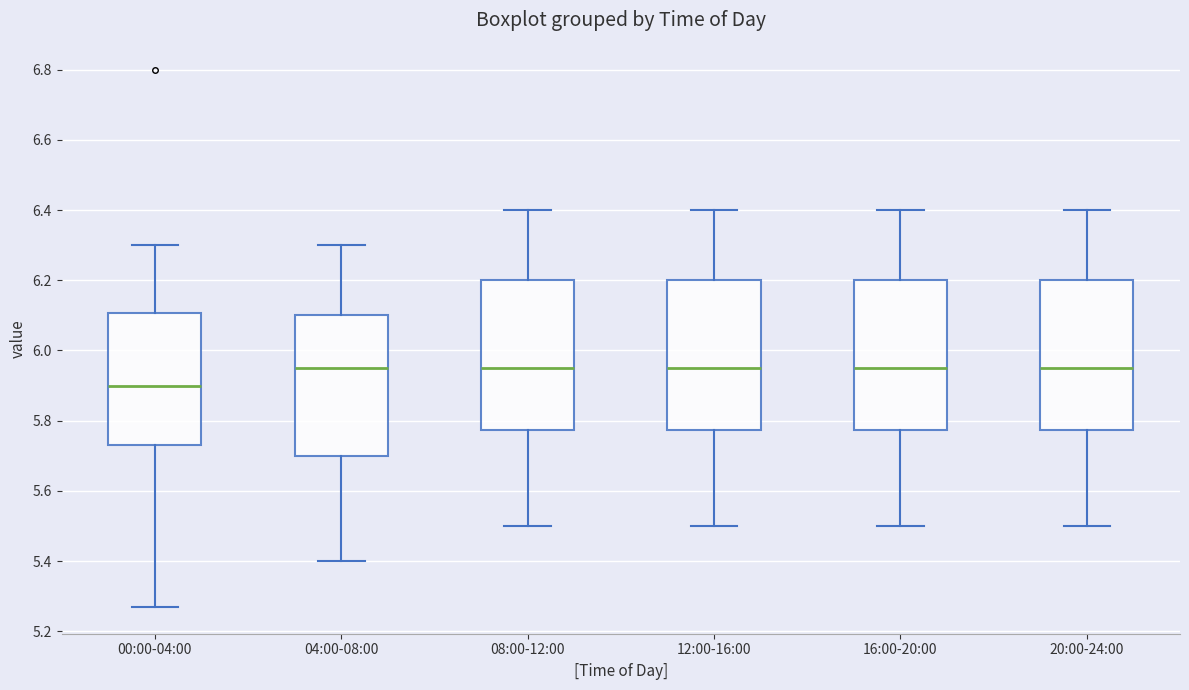

Where is the lower edge of the box for 08:00-12:00 on the y-axis? The values are not printed on the chart, so give them approximately, as read against the axis.

5.78